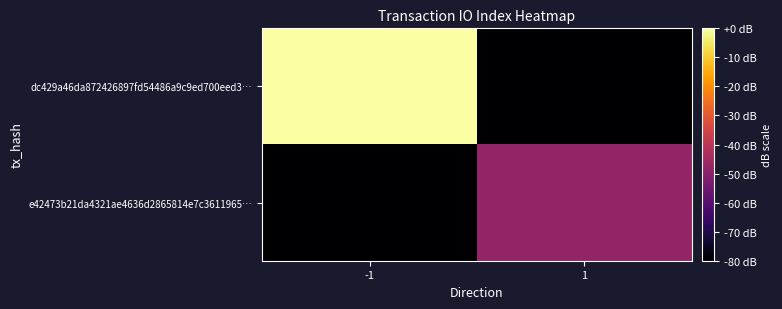

List the series in order of their overall mean, highest first.

dc429a46da872426897fd54486a9c9ed700eed3…, e42473b21da4321ae4636d2865814e7c3611965…